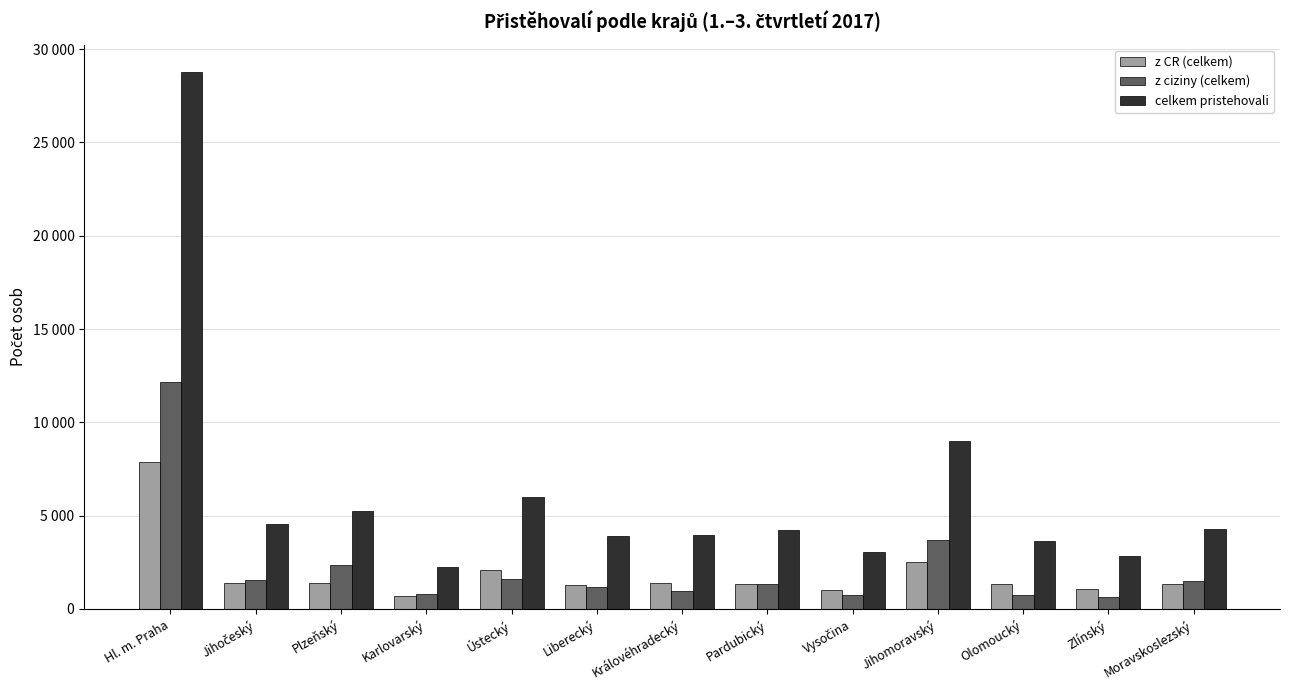

Is it true that z ciziny (celkem) equals 540 at Jihočeský?

False